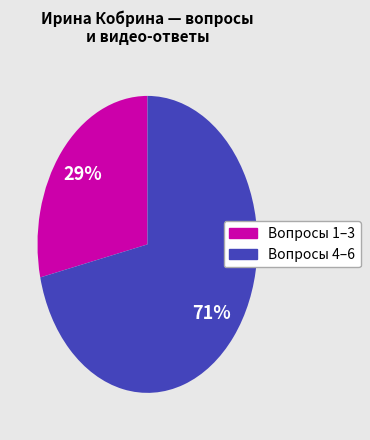

Does any single category account for the majority?

Yes